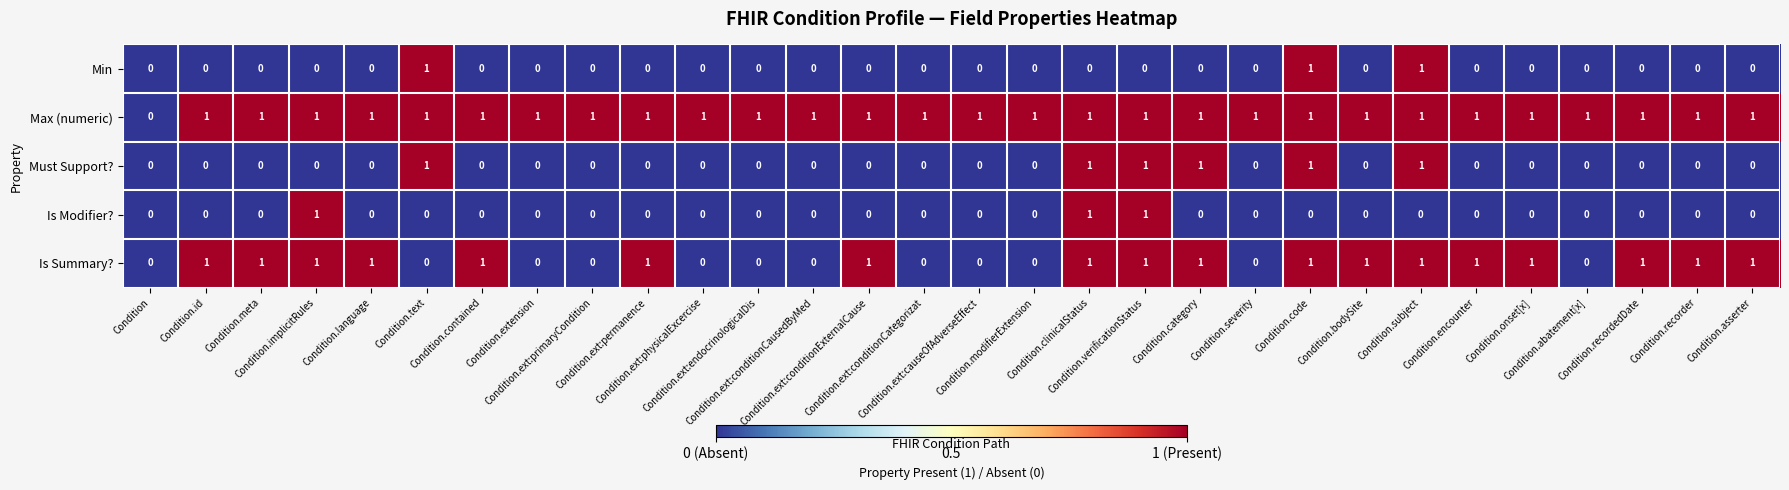

What is the sum of all Min values?

3